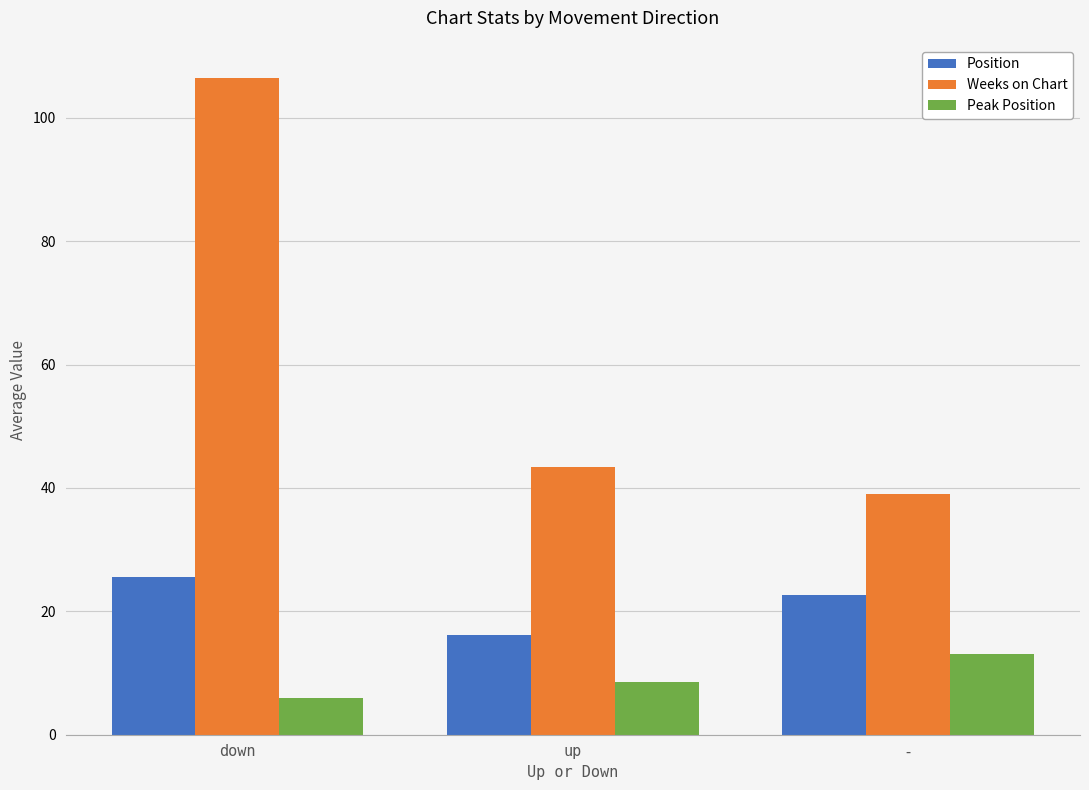

Reading left to right, transcribe all the data shown in this chart.

Position: down=25.5	up=16.1	-=22.6
Weeks on Chart: down=106.5	up=43.4	-=39.0
Peak Position: down=6.0	up=8.5	-=13.1